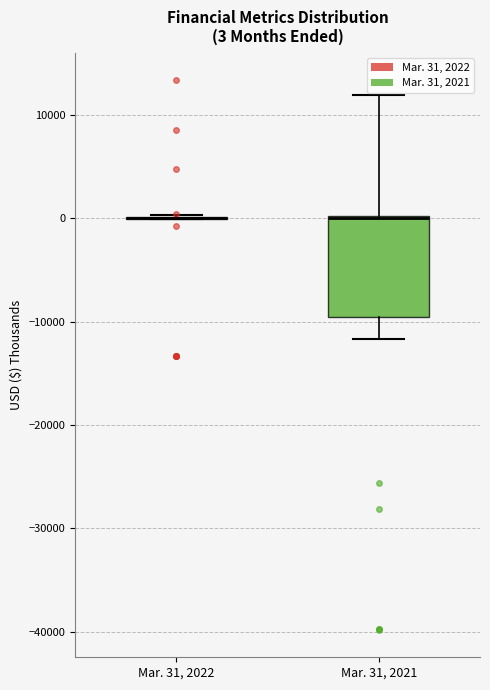

Comparing the boxes themselves (not the whiskers), which one is the tallest?

Mar. 31, 2021